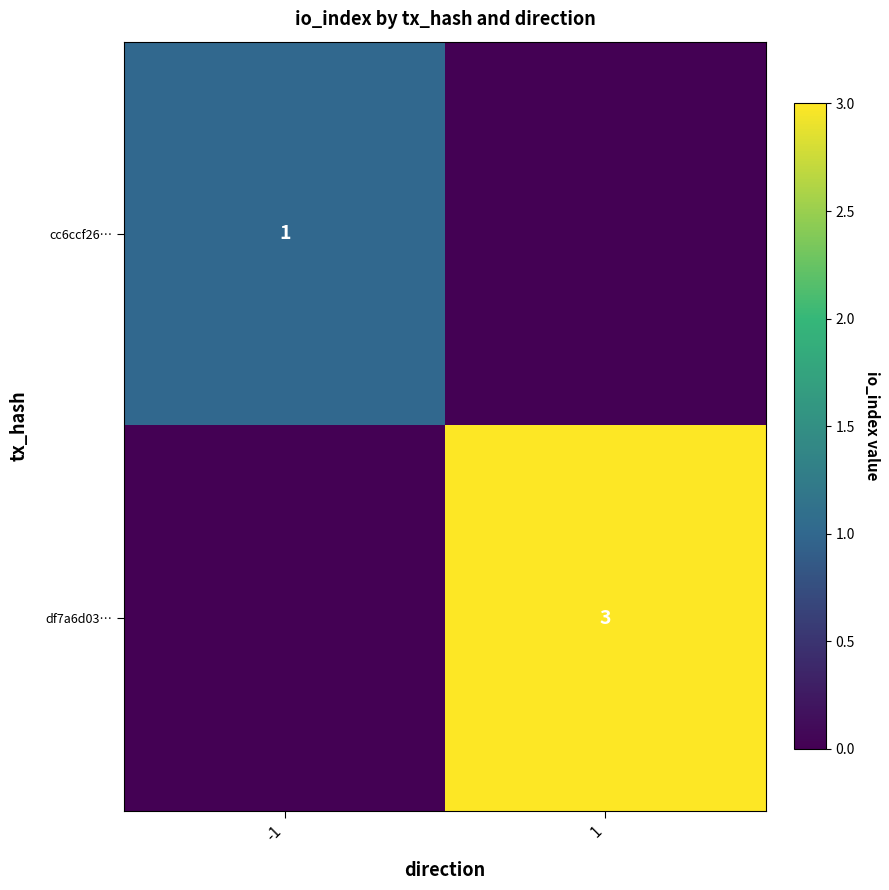

Which label corresponds to the smallest value in the chart?

1